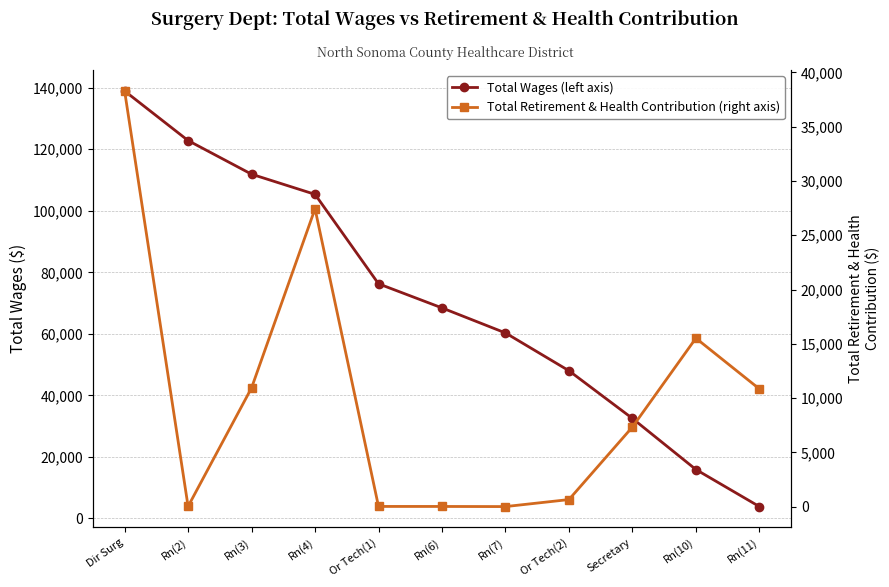

At which label does Total Wages (left axis) reach its peak?

Dir Surg